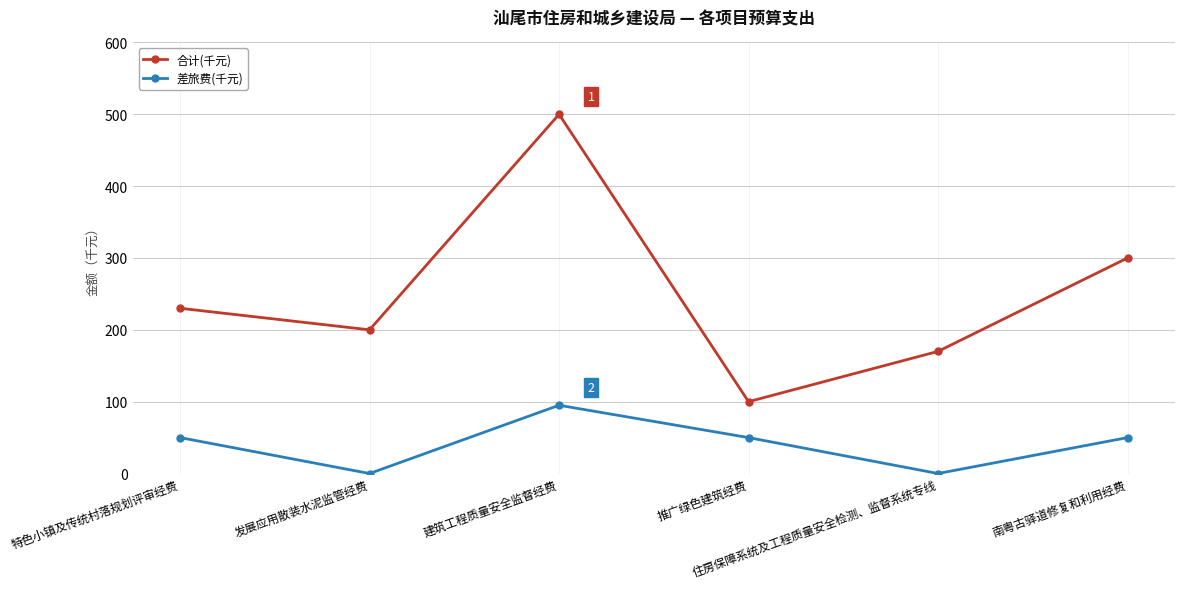

True or false: 差旅费(千元) and 合计(千元) intersect in this chart.

False